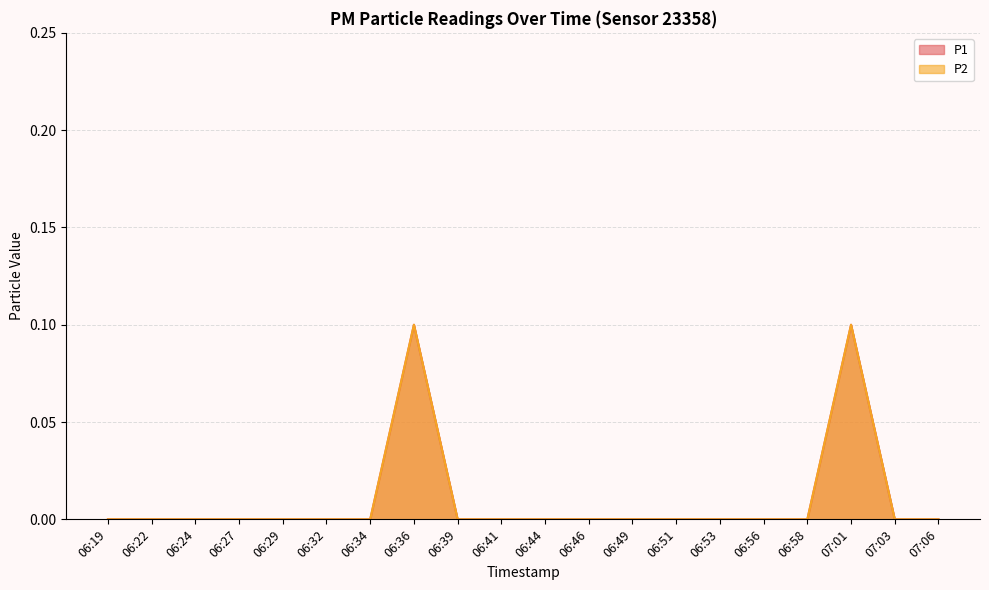

True or false: P1 and P2 intersect in this chart.

False